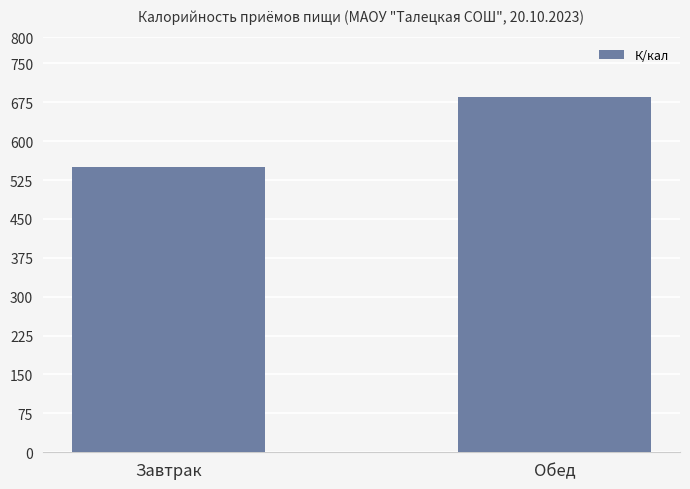

What position from the right is Завтрак?

2